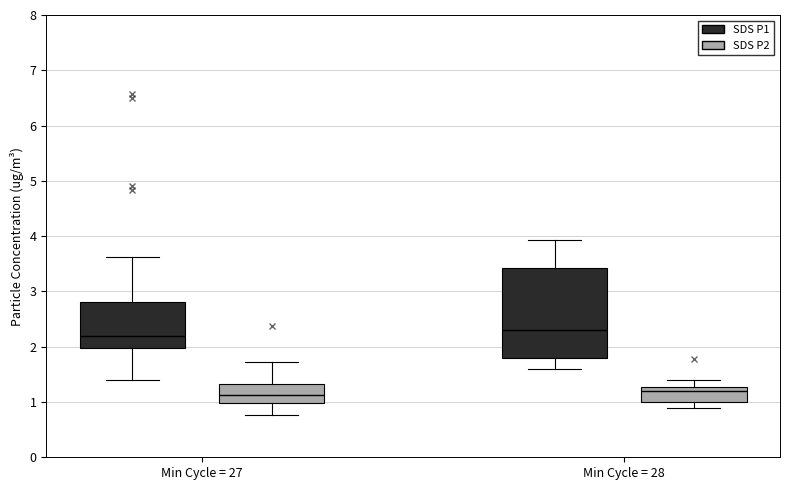

Where is the lower edge of the box for Min Cycle = 28 (SDS P2) on the y-axis? The values are not printed on the chart, so give them approximately, as read against the axis.

1.0